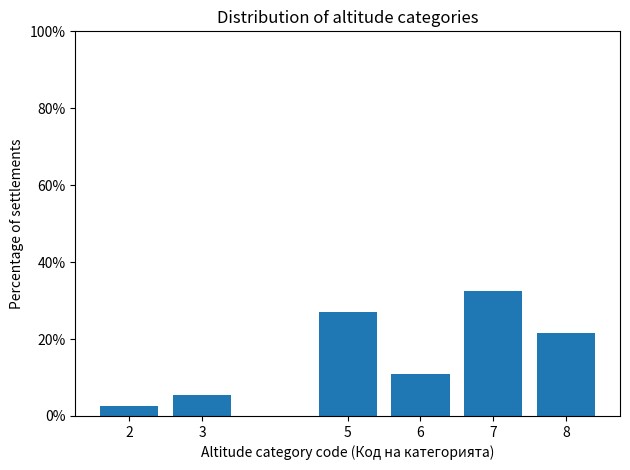

Reading left to right, transcribe all the data shown in this chart.

2.7	5.4	27.0	10.8	32.4	21.6